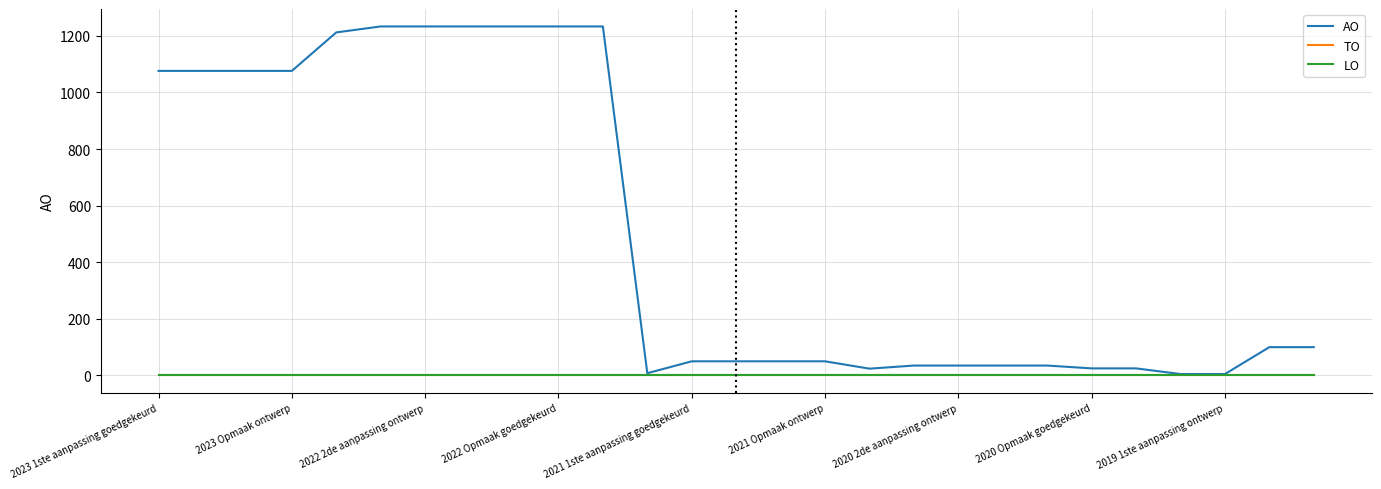

Where is AO nearest to the value 619?

2023 1ste aanpassing goedgekeurd